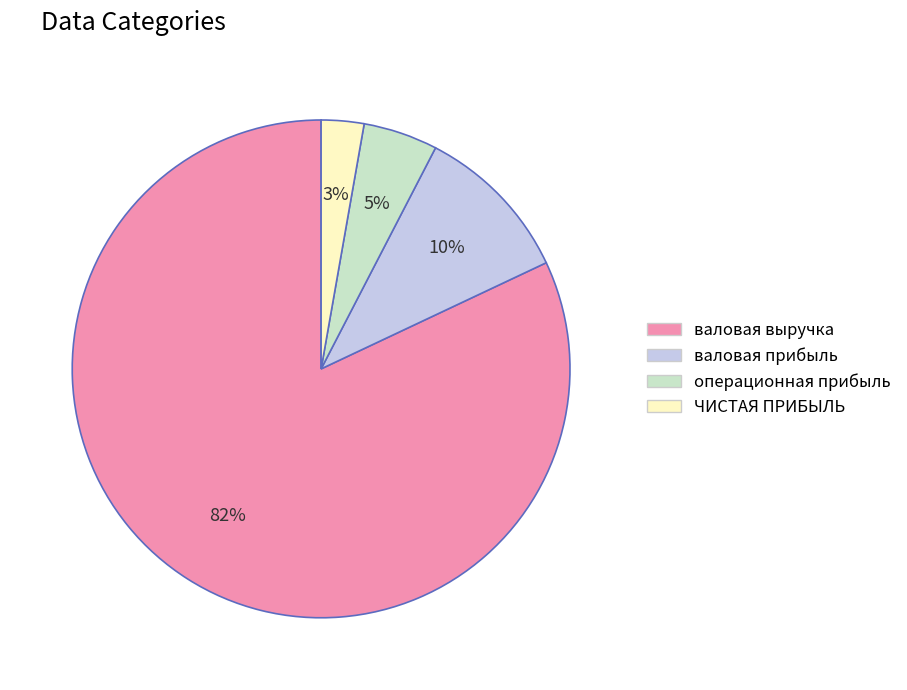

To the nearest percent, what is the difference between the largest and smallest slice percentages?

79%